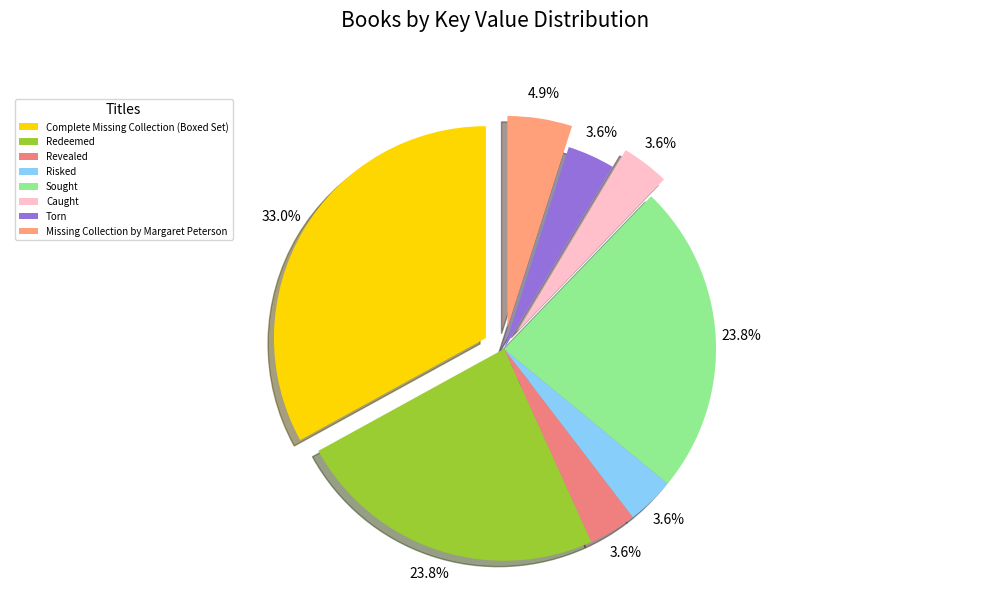

What is the change in value from Complete Missing Collection (Boxed Set) to Missing Collection by Margaret Peterson?

-486910337